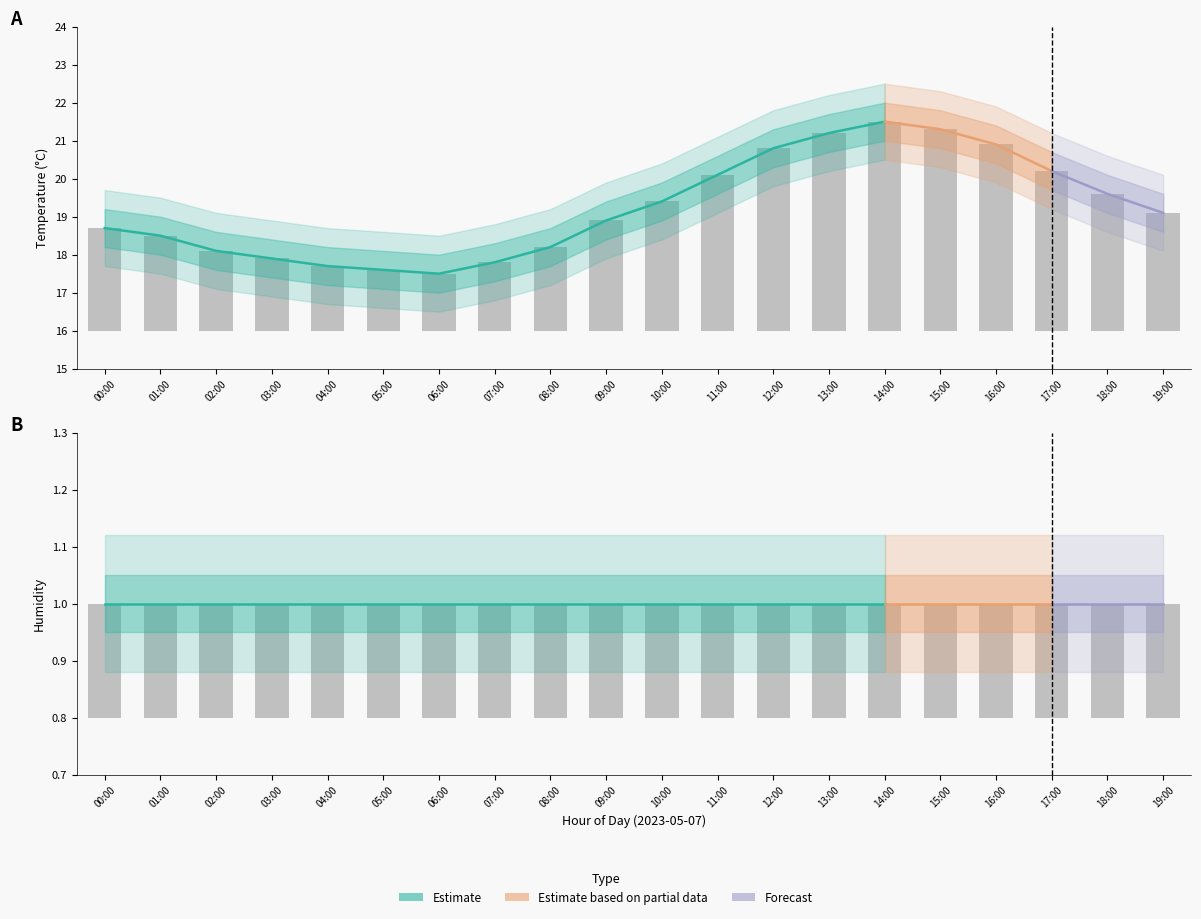

Between 04:00 and 06:00, which is larger?

04:00